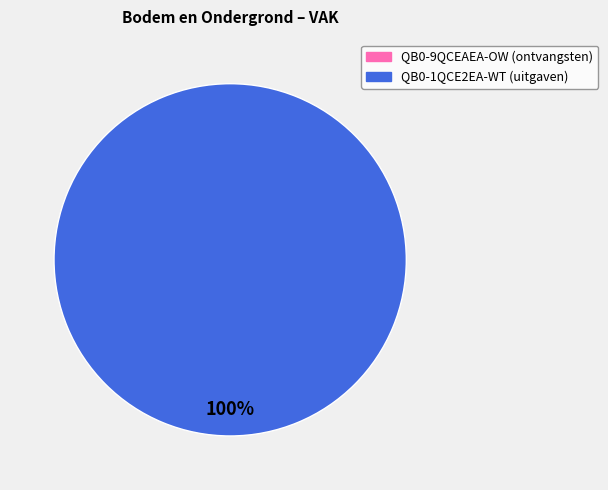

Does any single category account for the majority?

Yes